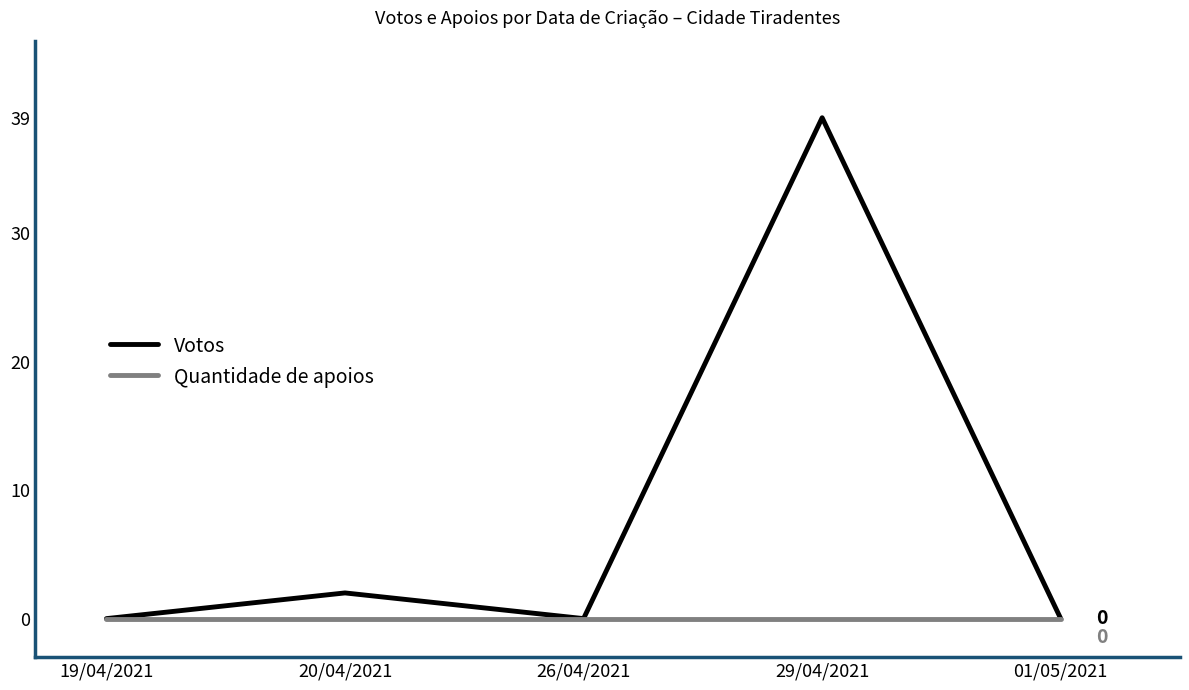

Rank the series by their maximum value, from lowest to highest.

Quantidade de apoios, Votos